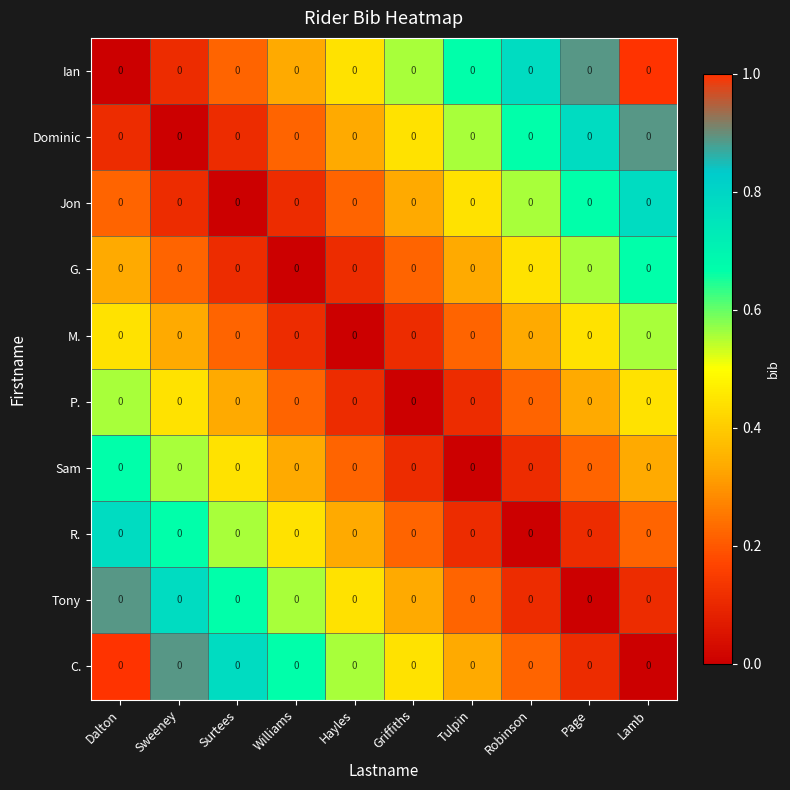

True or false: Dominic has a value of 0.2 at Griffiths.

False